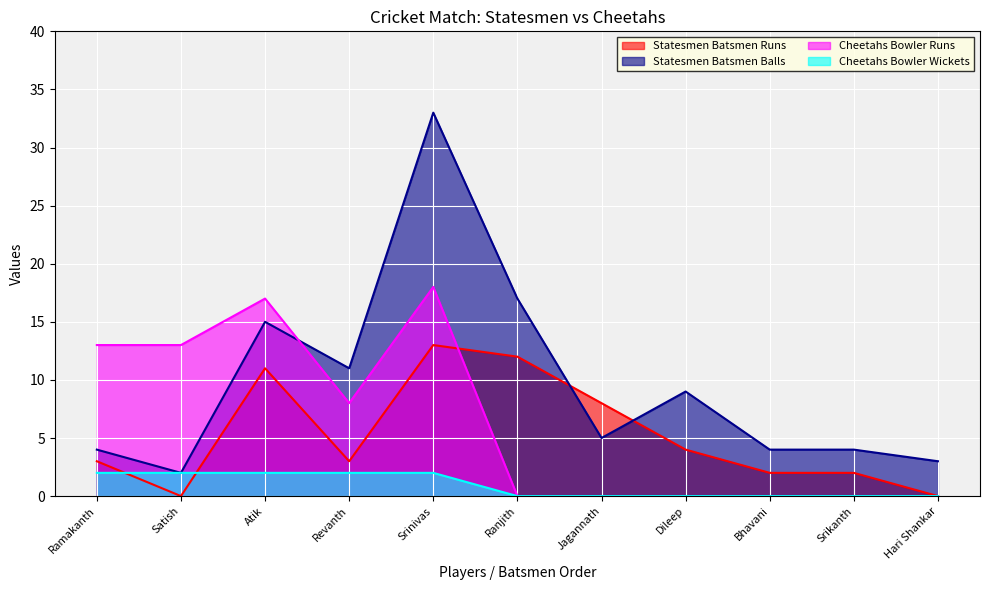

Count the Cheetahs Bowler Runs values in the range 0 to 13.

9